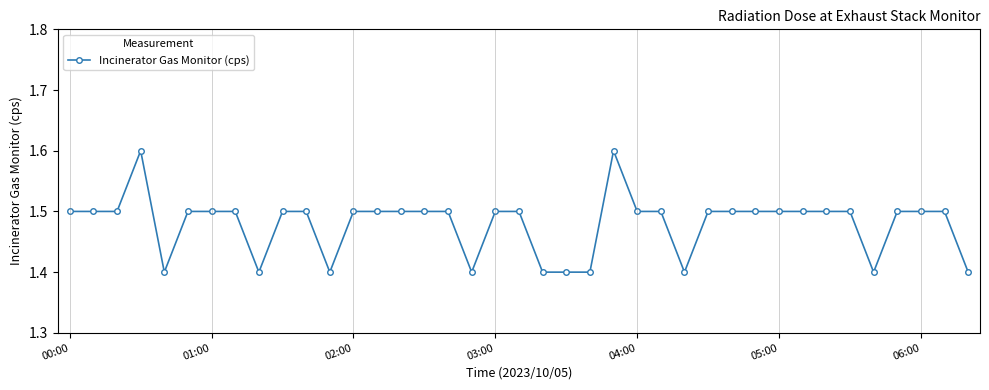

What is the value of the 39th point from the left?

1.4